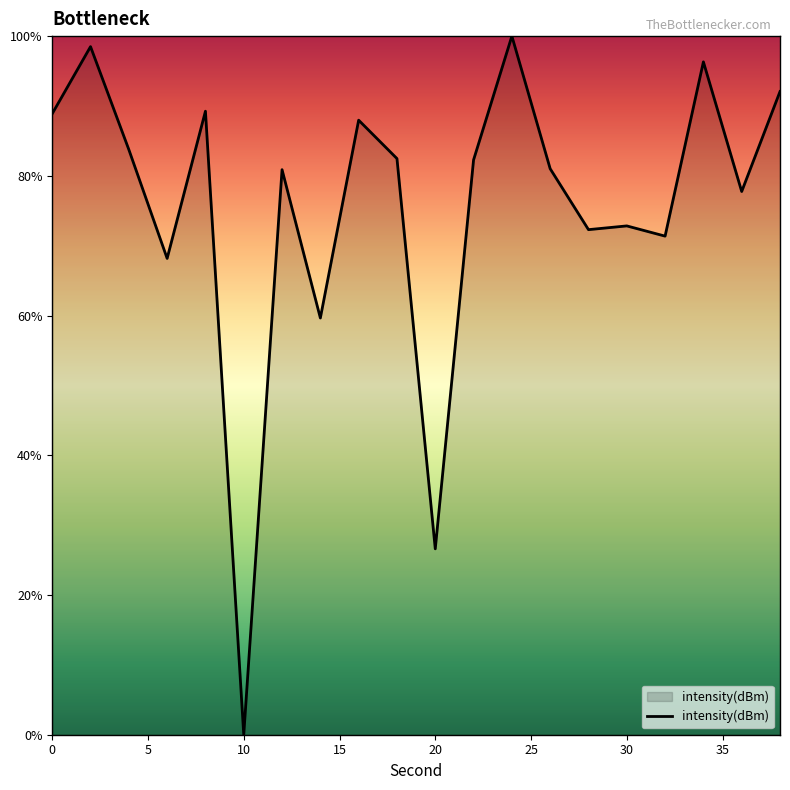

What is the maximum value shown in the chart?

100.0